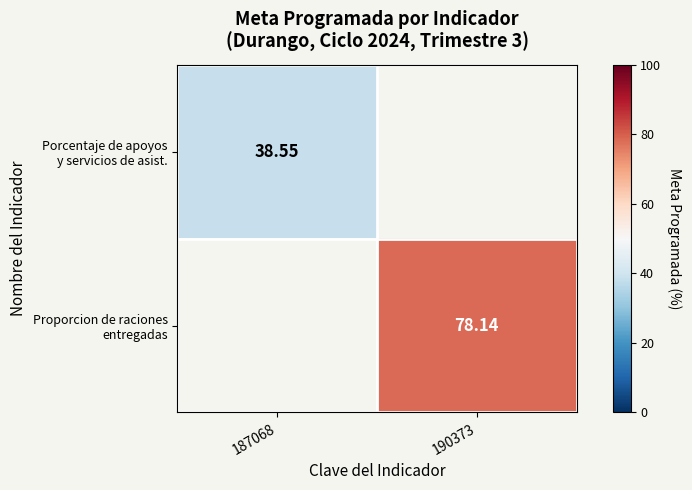

What is the minimum value for Porcentaje de apoyos y servicios de asist.?

38.6